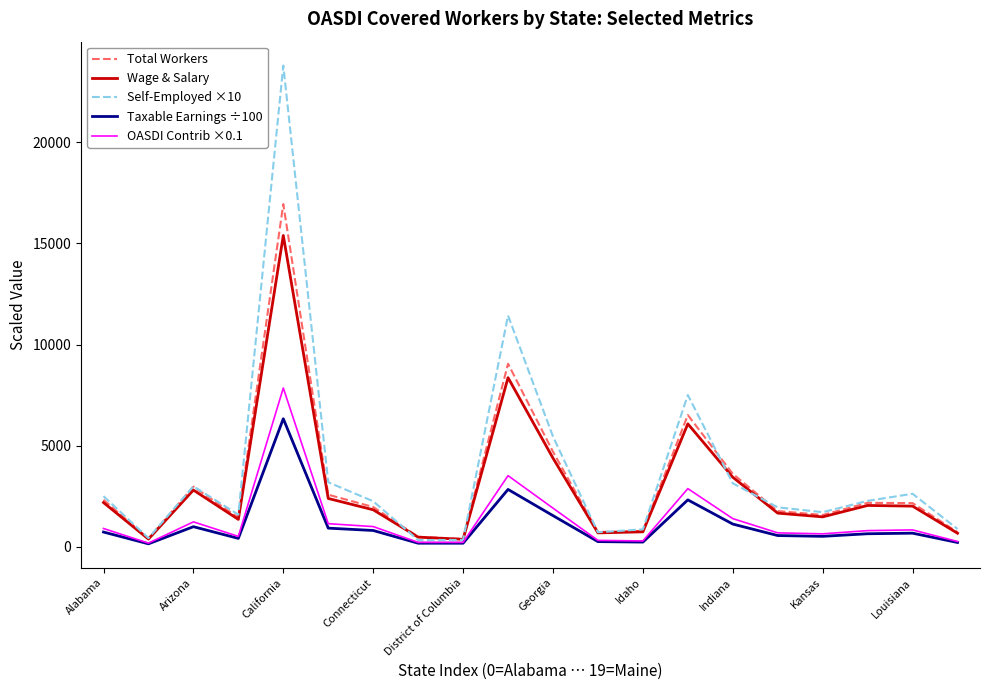

Which series has the widest spread of values?

Self-Employed ×10